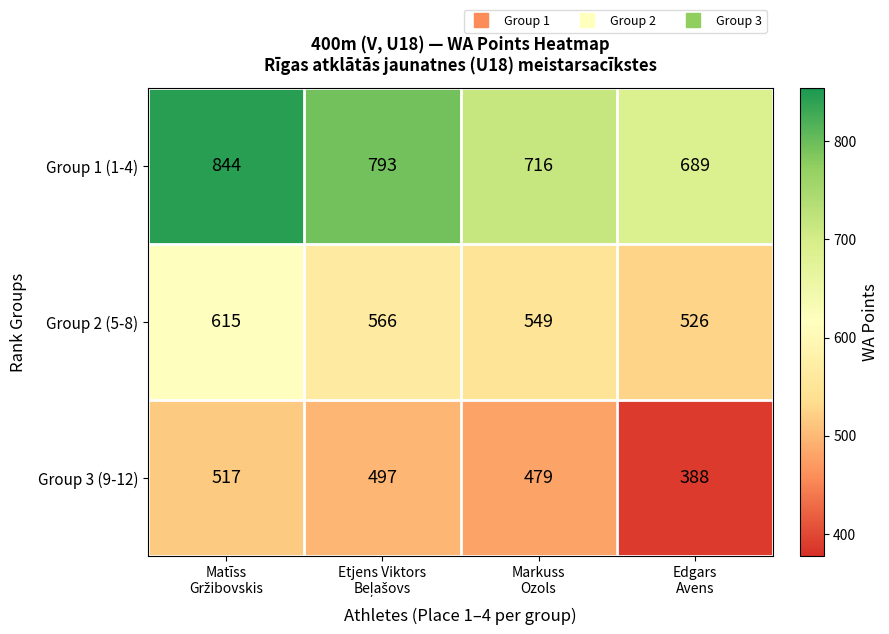

Reading left to right, what are all the values shown in this chart?

Group 1 (1-4): 844	793	716	689
Group 2 (5-8): 615	566	549	526
Group 3 (9-12): 517	497	479	388